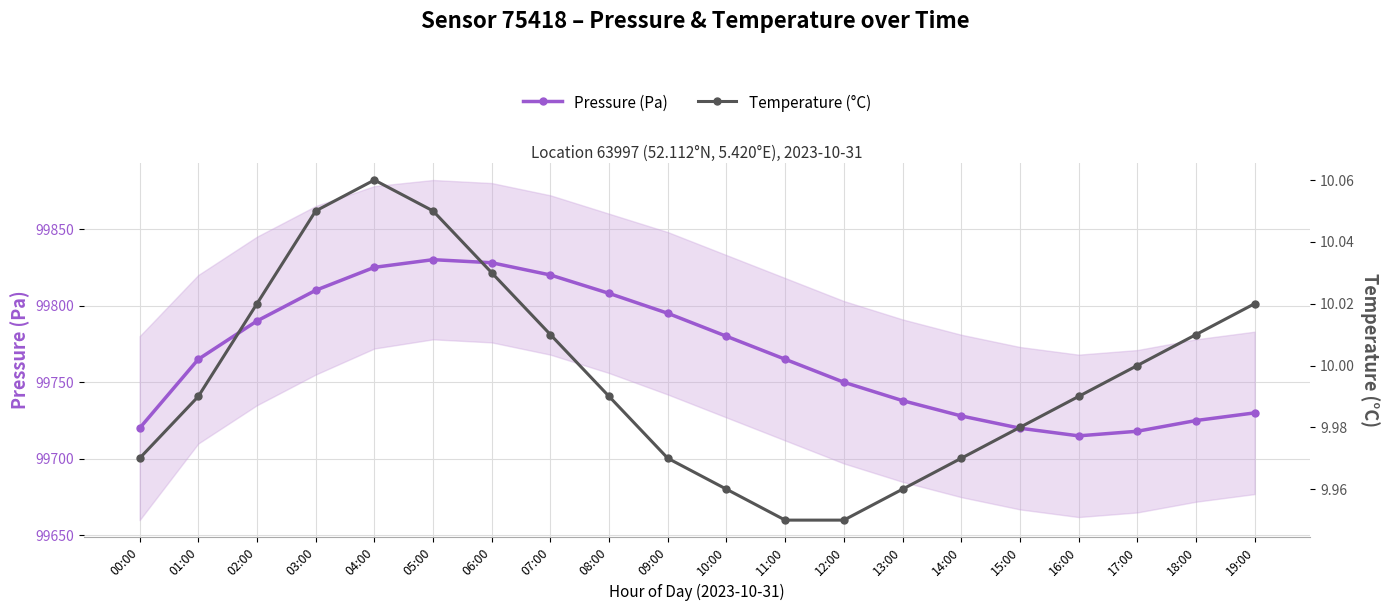

Read the Pressure (Pa) value at 15:00.

99720